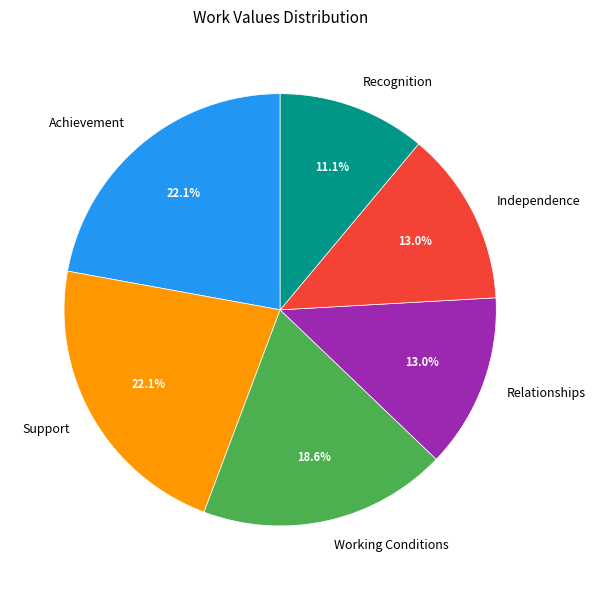

What is the smallest slice in the pie chart?

Recognition